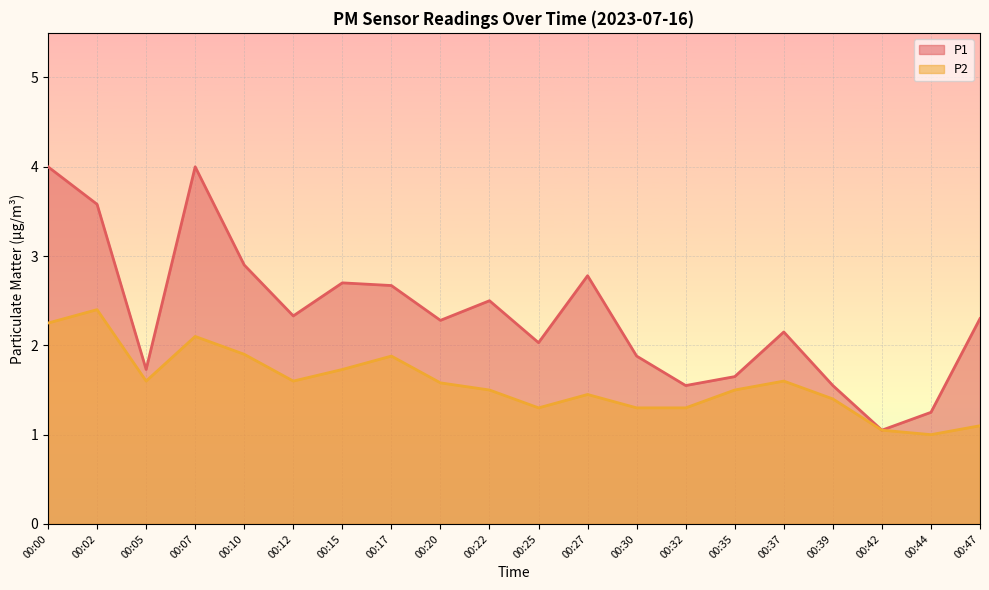

At which category is the sum across all series the highest?

00:00